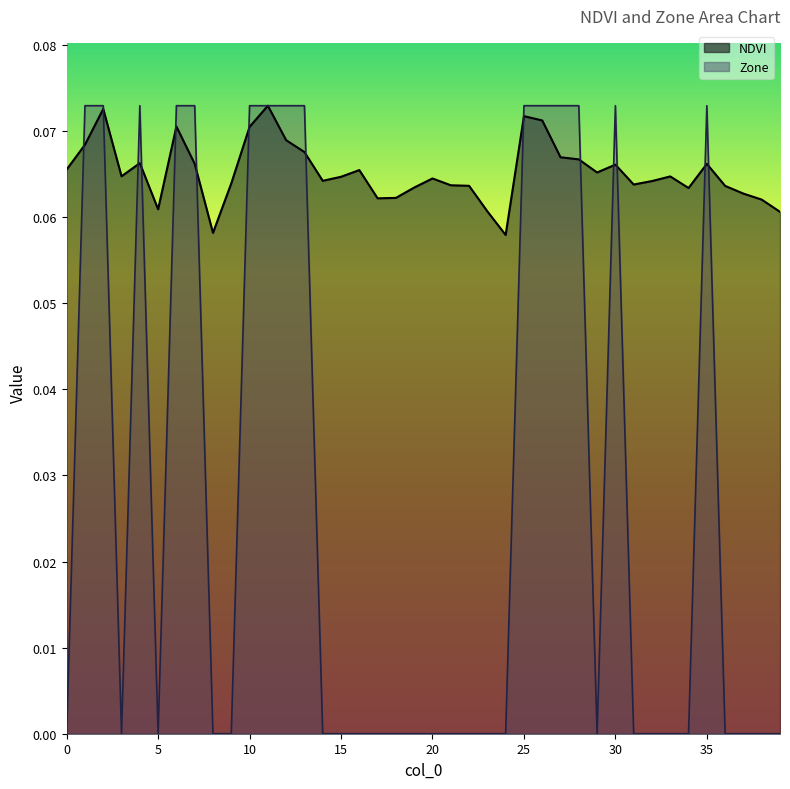

What is the maximum value shown in the chart?

0.1